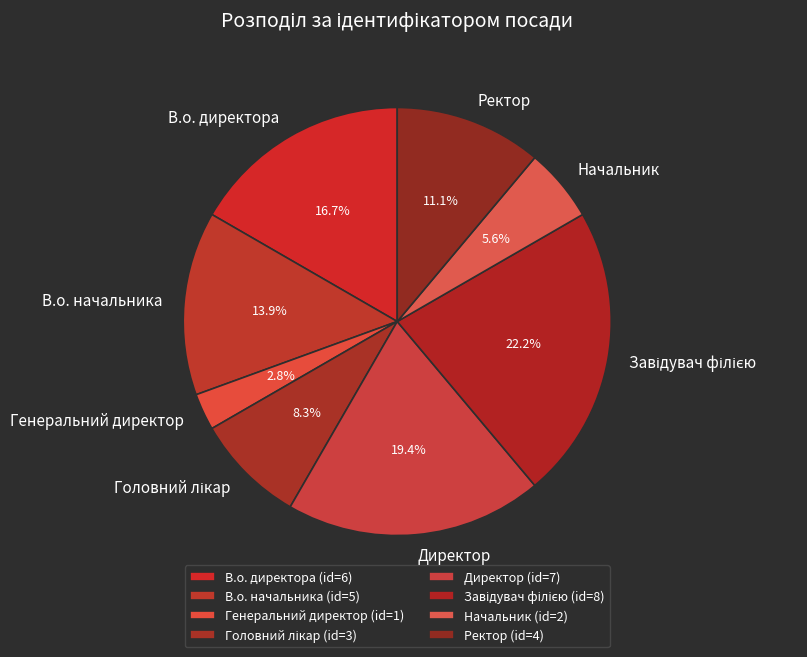

True or false: В.о. директора accounts for 9% of the total.

False